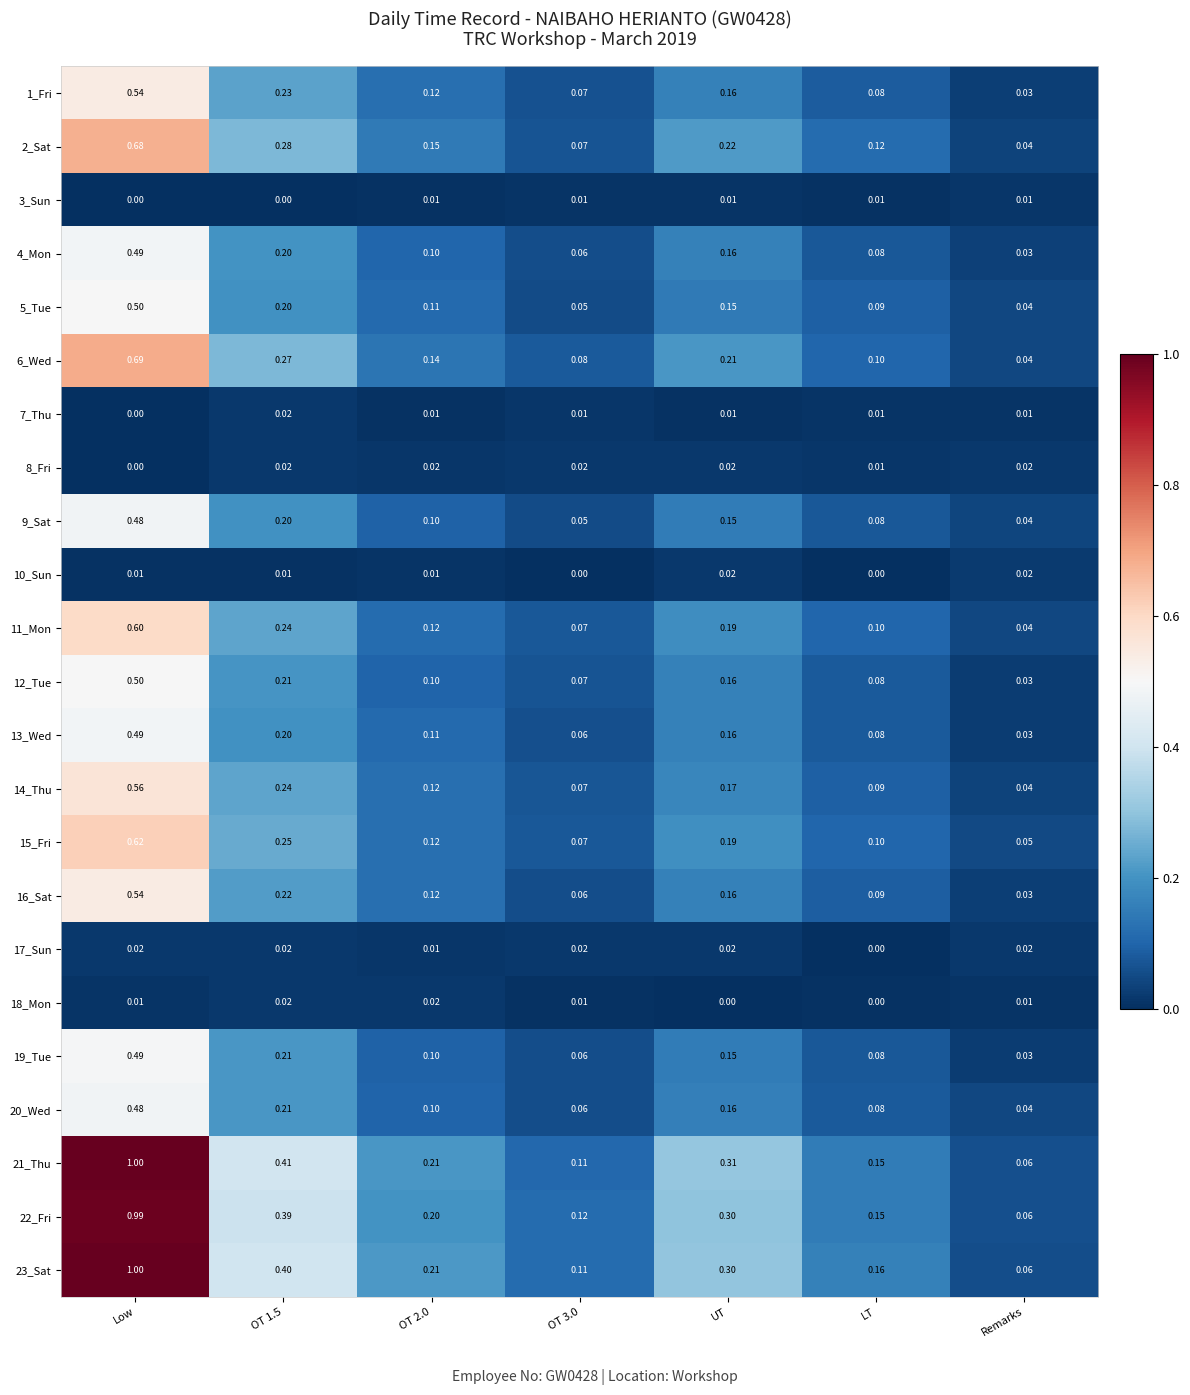

What is the total value across all series at OT 2.0?

2.3